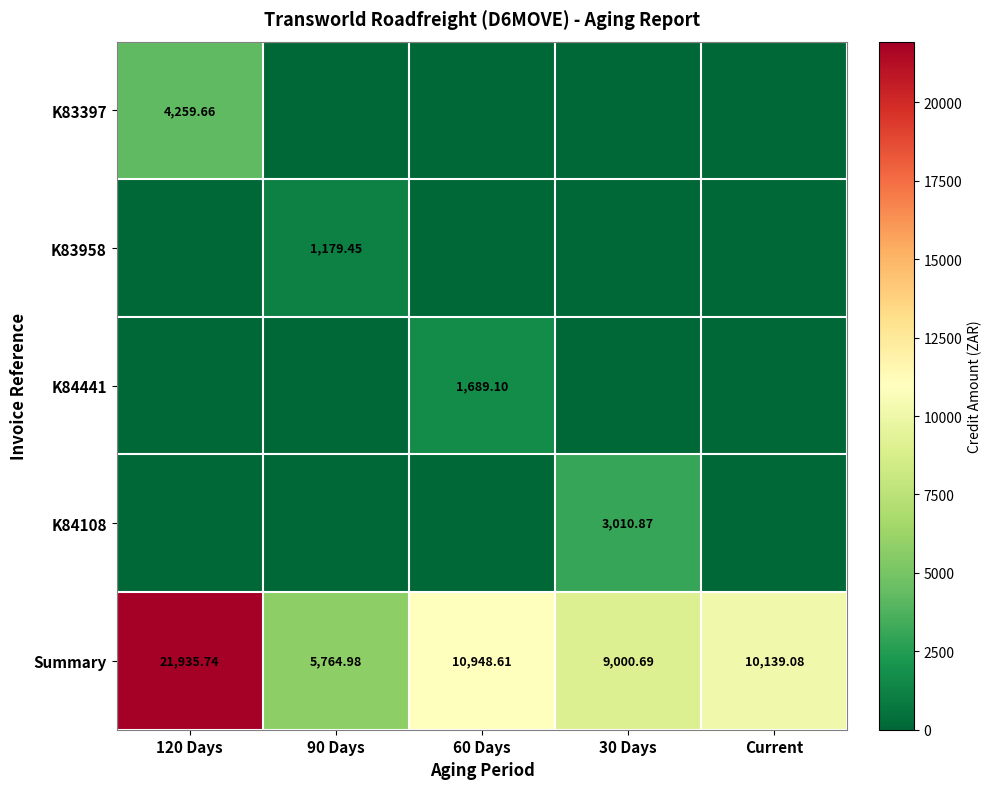

At 90 Days, list the series in order from smallest to largest.

K83397, K84441, K84108, K83958, Summary